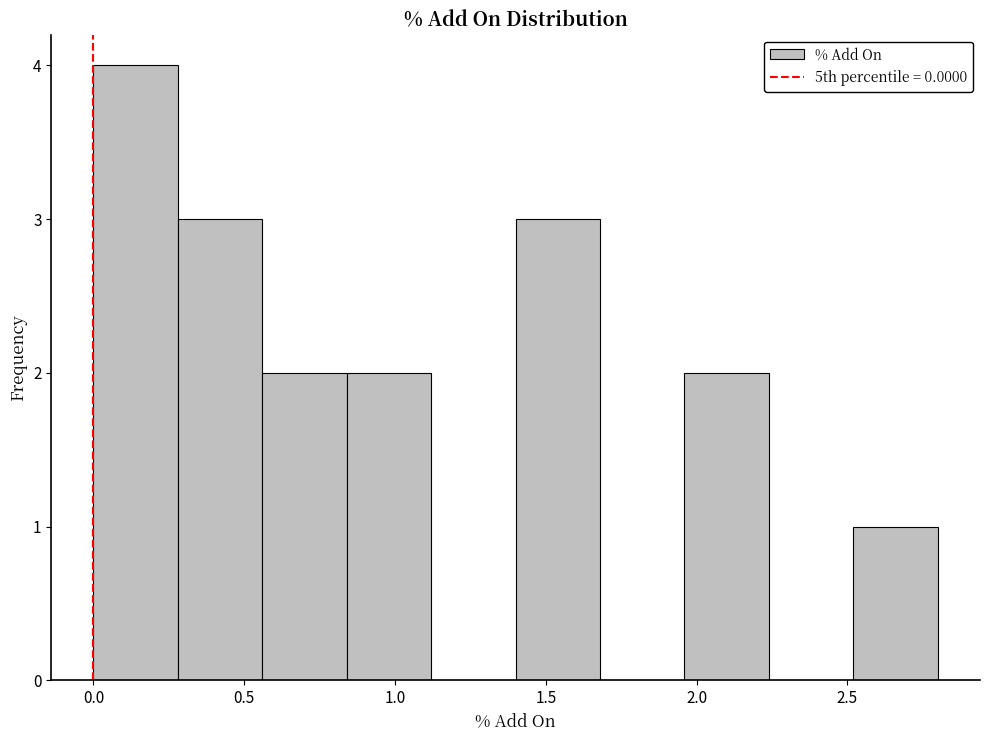

Reading left to right, list every bar in this chart as the range it spans on the x-axis followed by its height. Neither the bar edges nor the heights are printed on the chart, so give them approximately, as read against the axes.

0.00 to 0.28: 4
0.28 to 0.56: 3
0.56 to 0.84: 2
0.84 to 1.12: 2
1.12 to 1.40: 0
1.40 to 1.68: 3
1.68 to 1.96: 0
1.96 to 2.24: 2
2.24 to 2.52: 0
2.52 to 2.80: 1